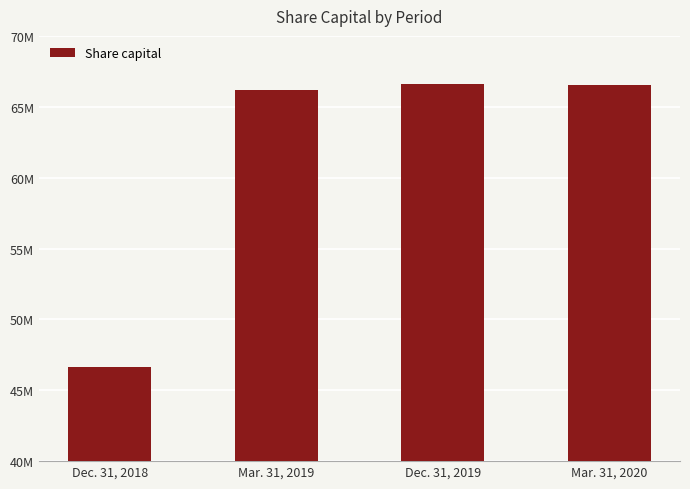

The chart shows a value of 31288955 at Dec. 31, 2019. True or false?

False